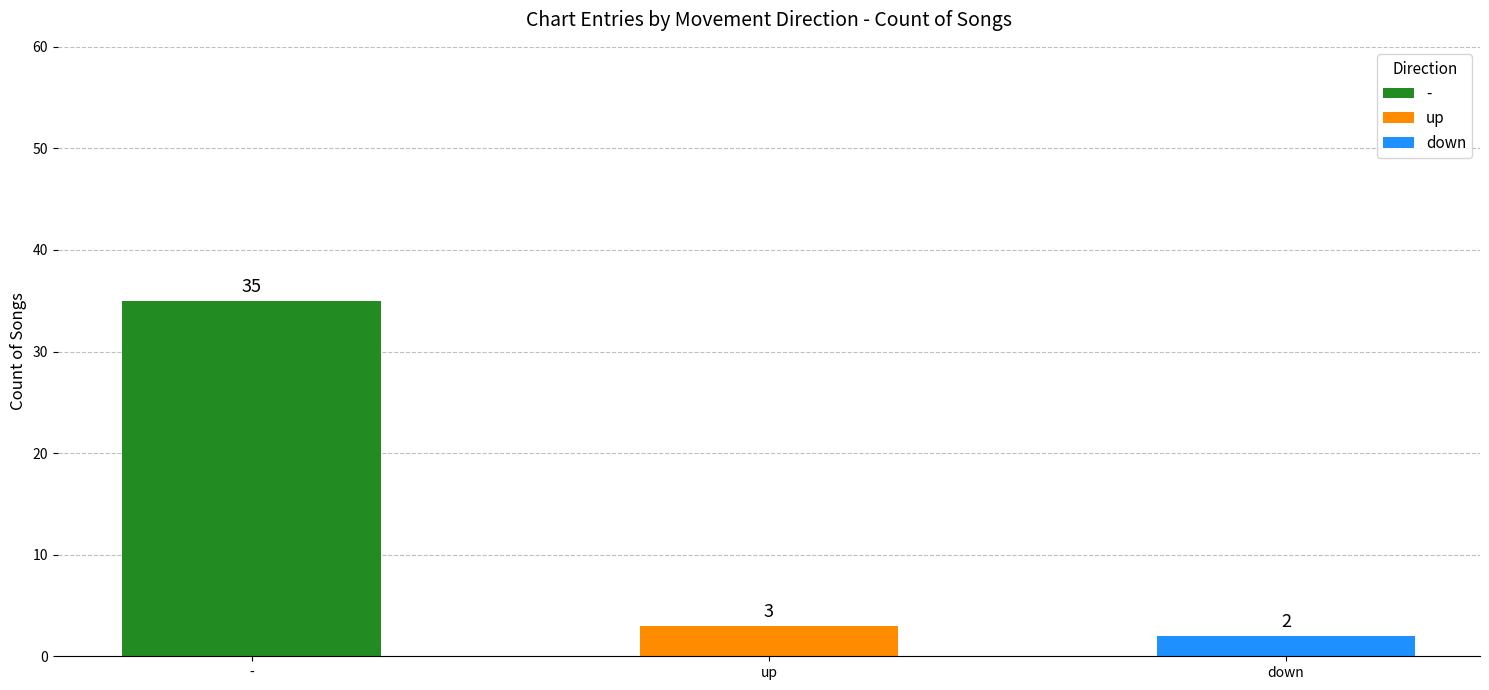

Reading right to left, list all the values displayed in this chart.

down=2	up=3	-=35